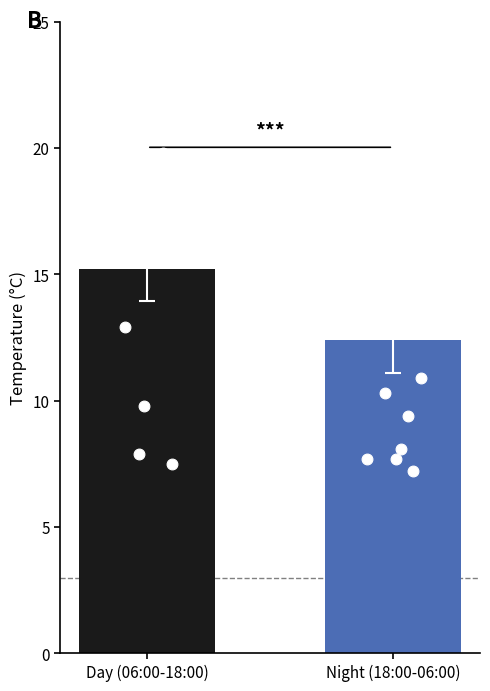

Which series has the largest Y range (max minus min)?

Day (06:00-18:00)